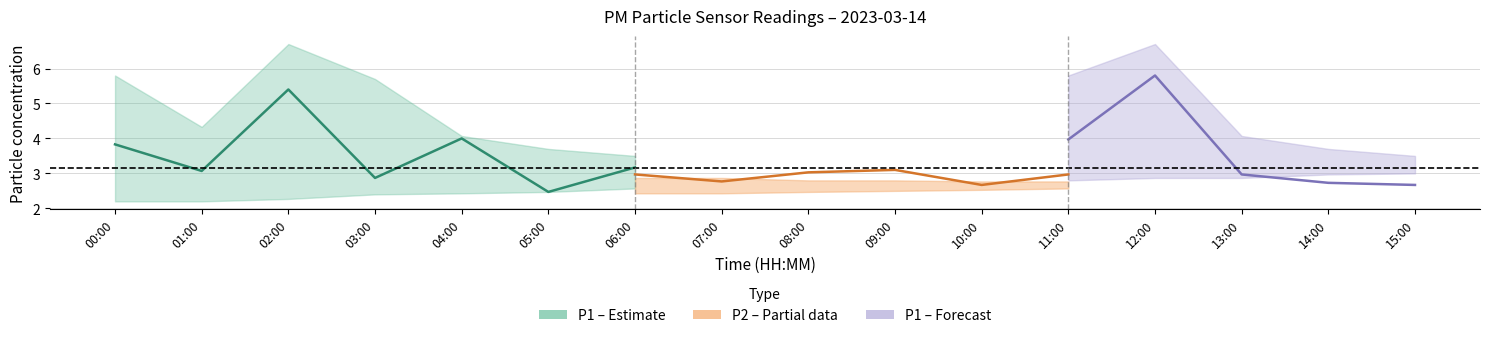

What is the highest value of the P1 series?

5.8